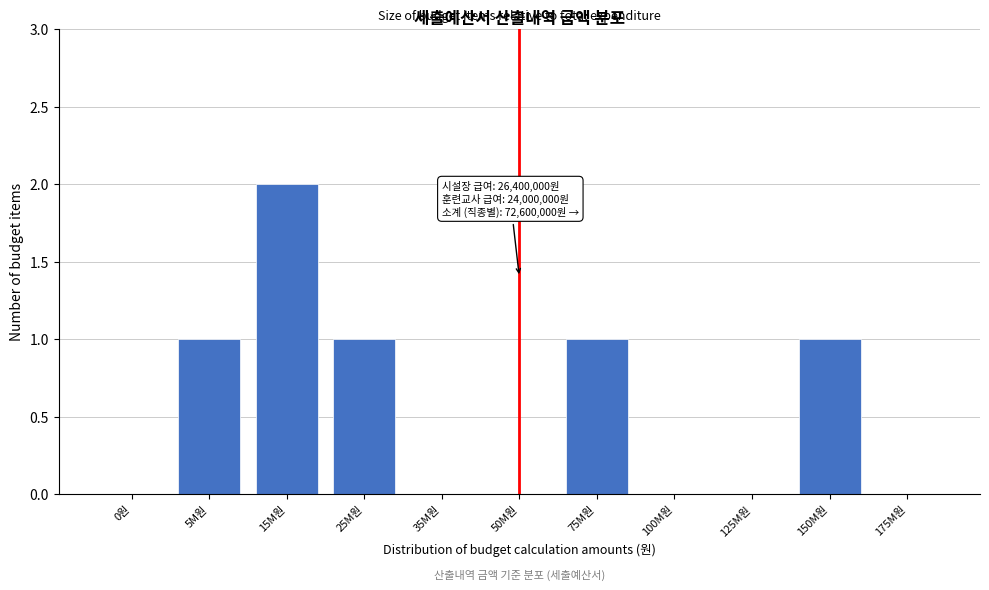

Which has a higher value, 150M원 or 175M원?

150M원